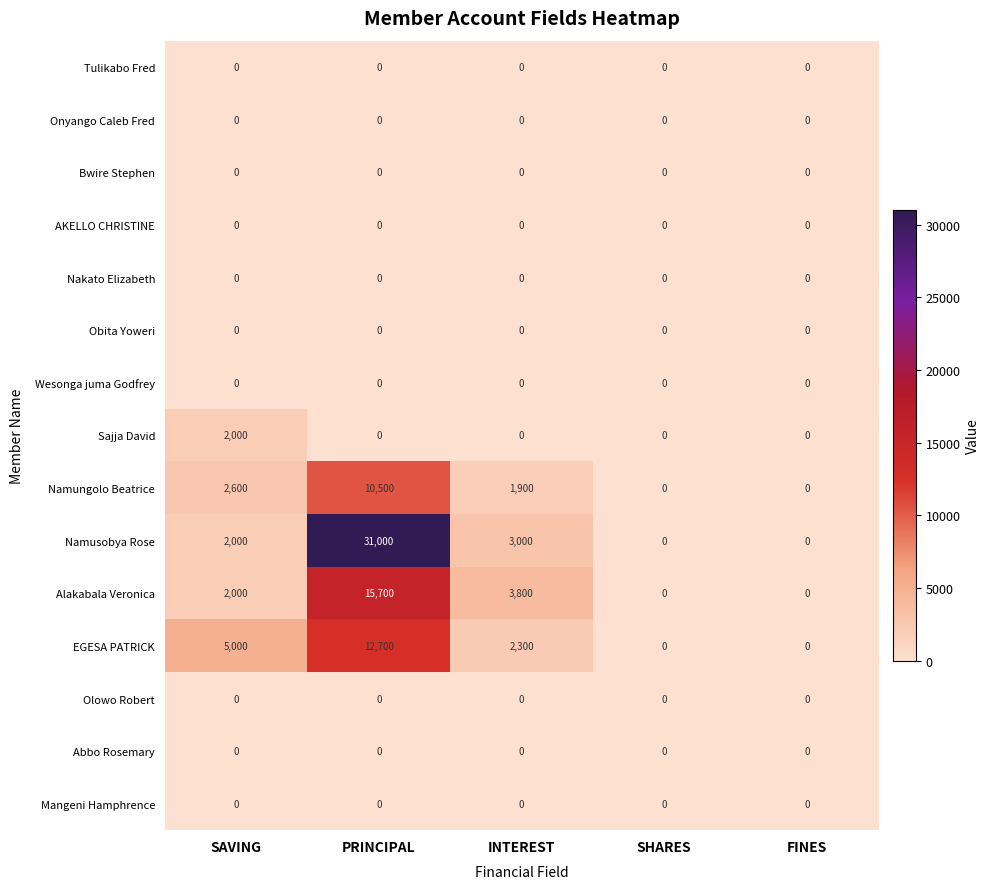

Which series changed the most between SAVING and PRINCIPAL?

Namusobya Rose